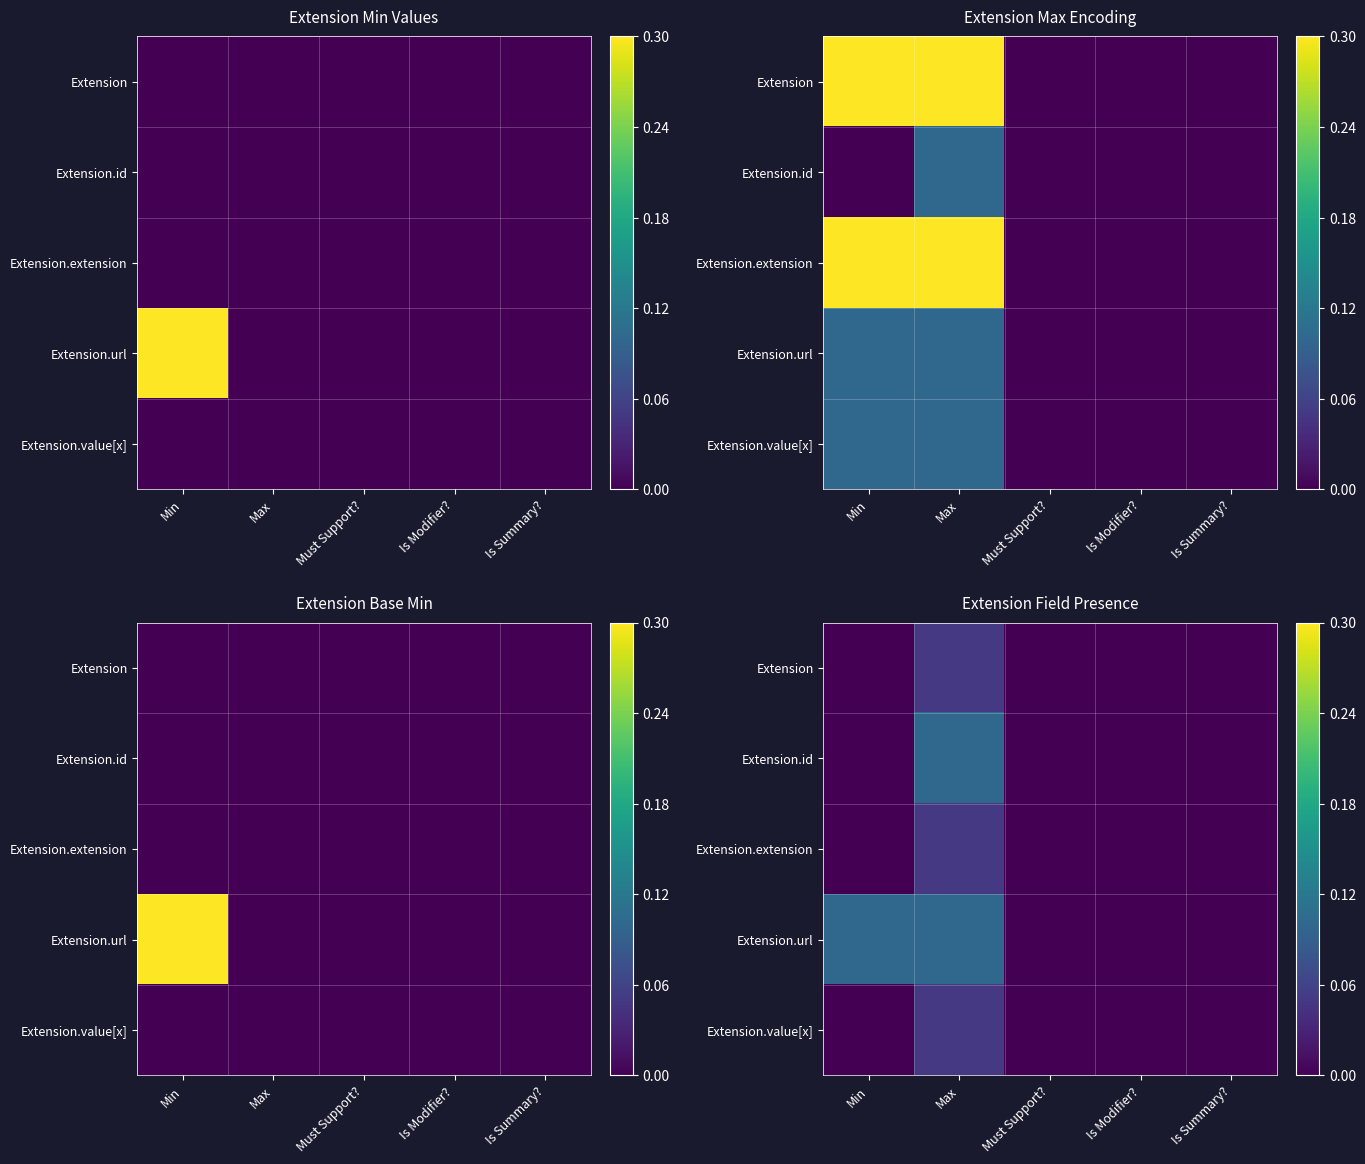

At which label does Extension.value[x] reach its minimum?

Min